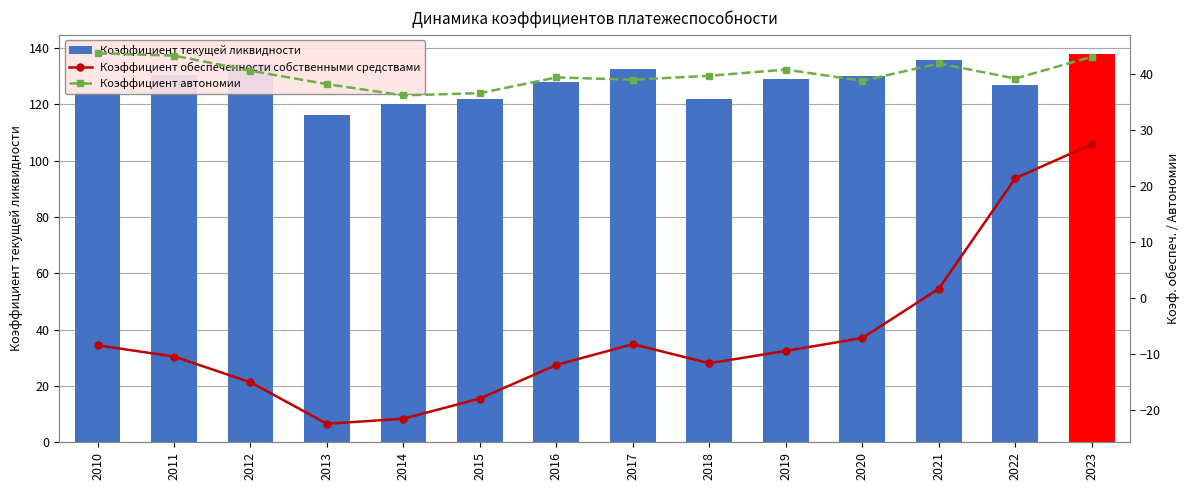

What is the difference between the Коэффициент обеспеченности собственными средствами values at 2022 and 2014?

42.9